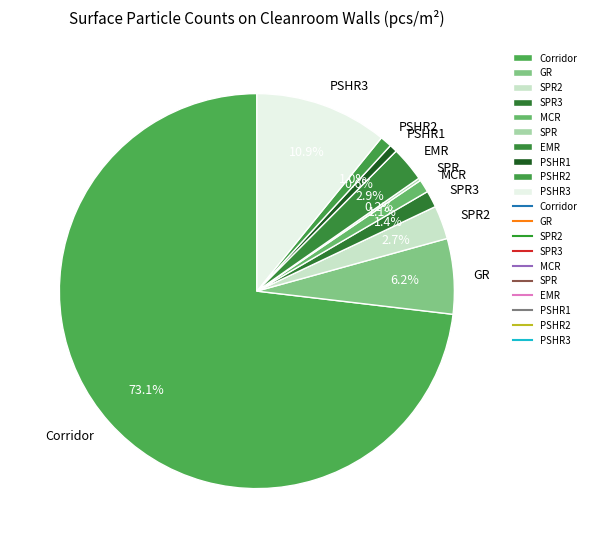

What percentage is NOT represented by PSHR1?

99.4%